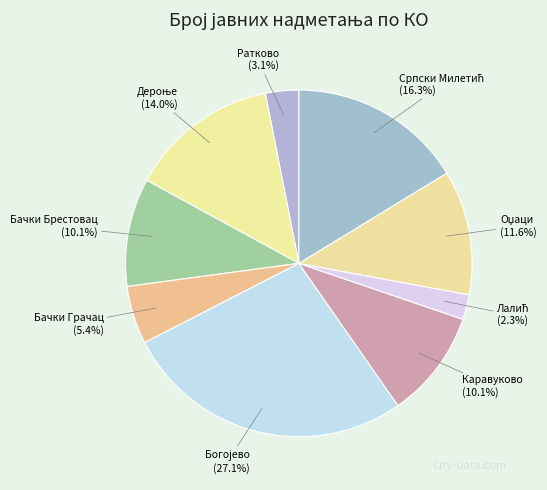

Is the sum of Каравуково and Ратково greater than half?

No